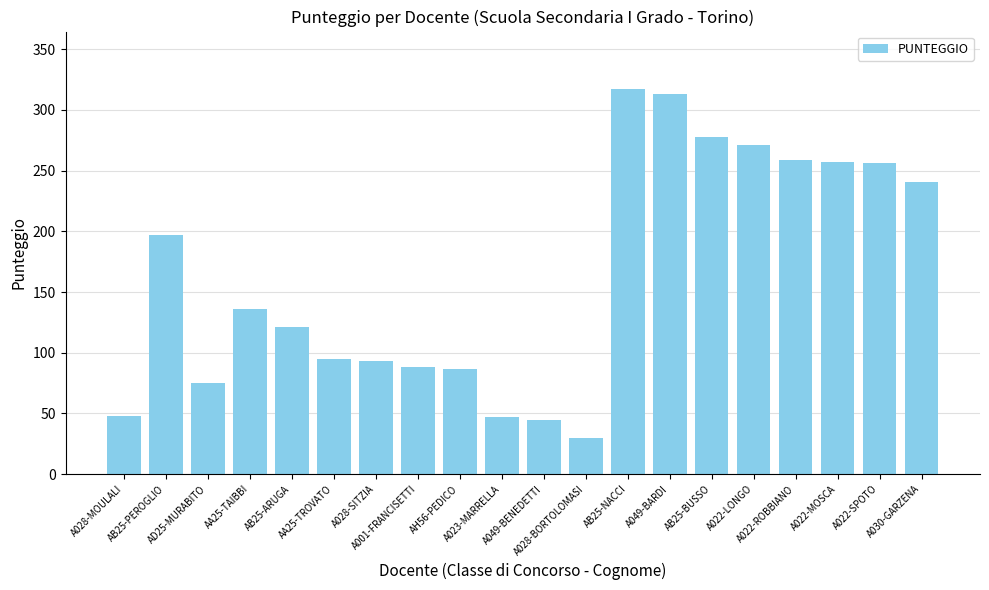

Which label corresponds to the largest value in the chart?

AB25-NACCI